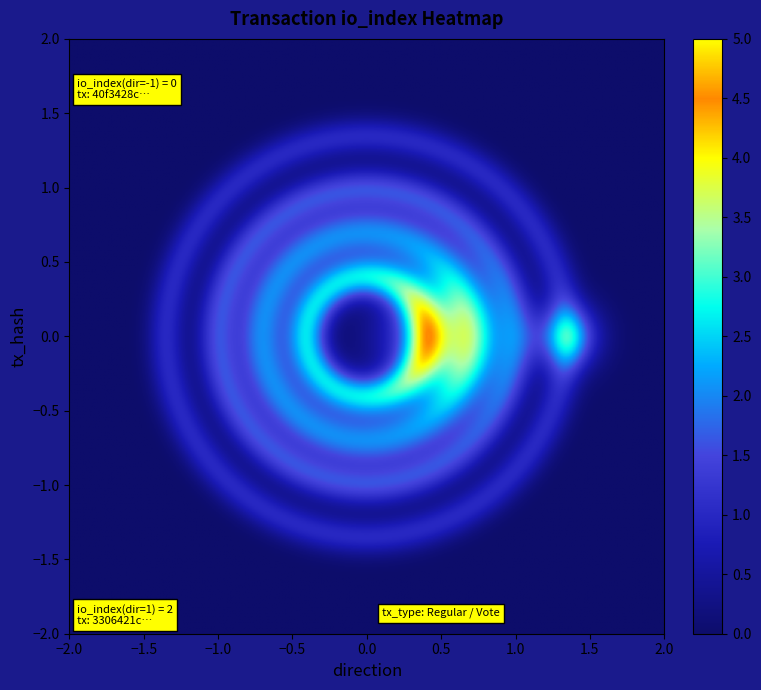

Between io_index and direction, which is larger?

io_index